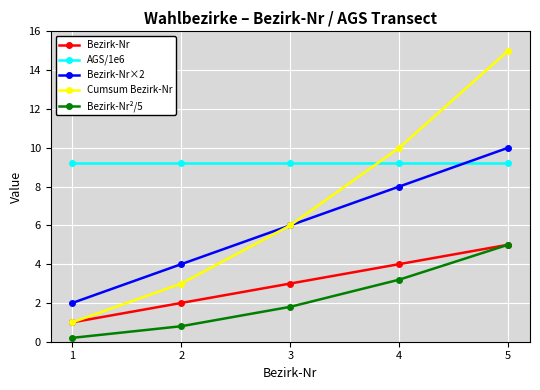

How many lines are shown in the chart?

5